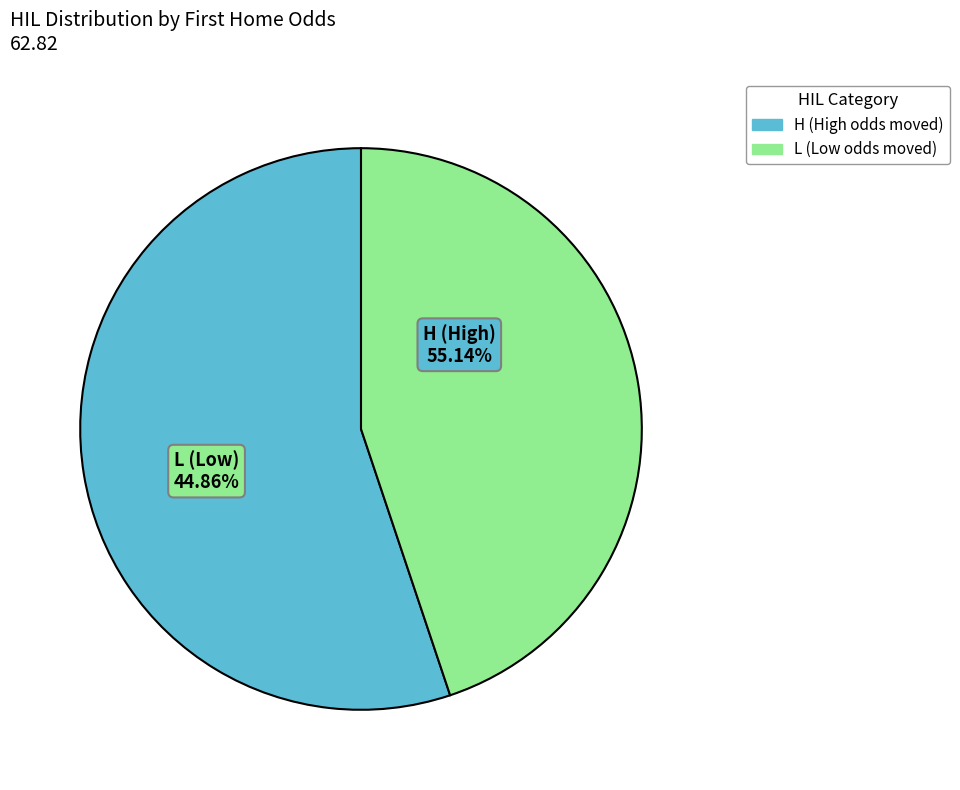

Between H and L, which is larger?

H